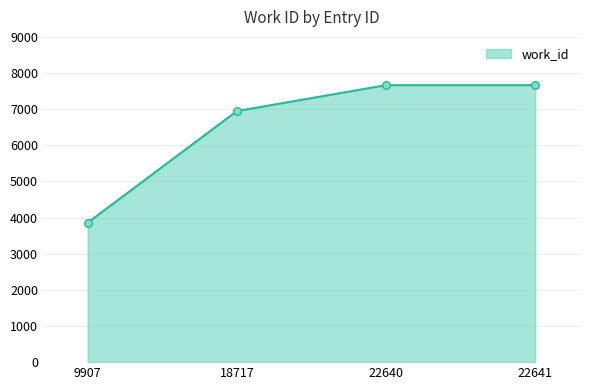

What is the ratio of the value at 18717 to the value at 22640?

0.9